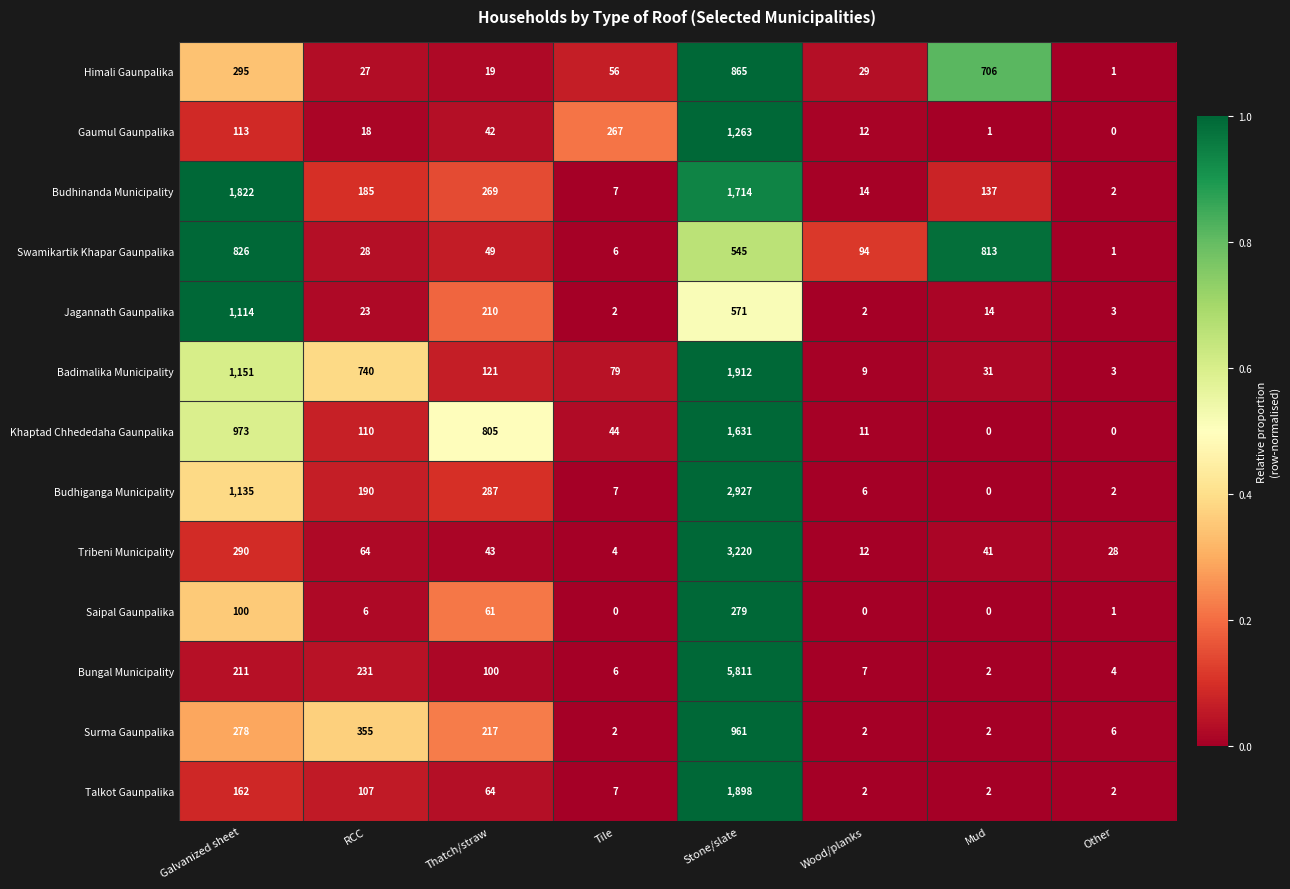

True or false: Gaumul Gaunpalika has a value of 2 at Mud.

False